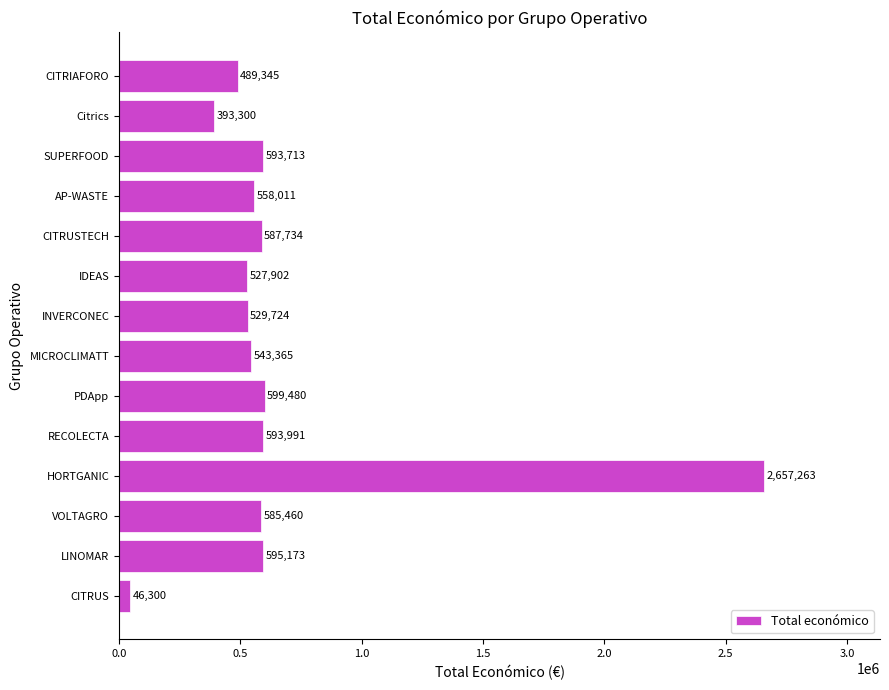

What is the average value?

664340